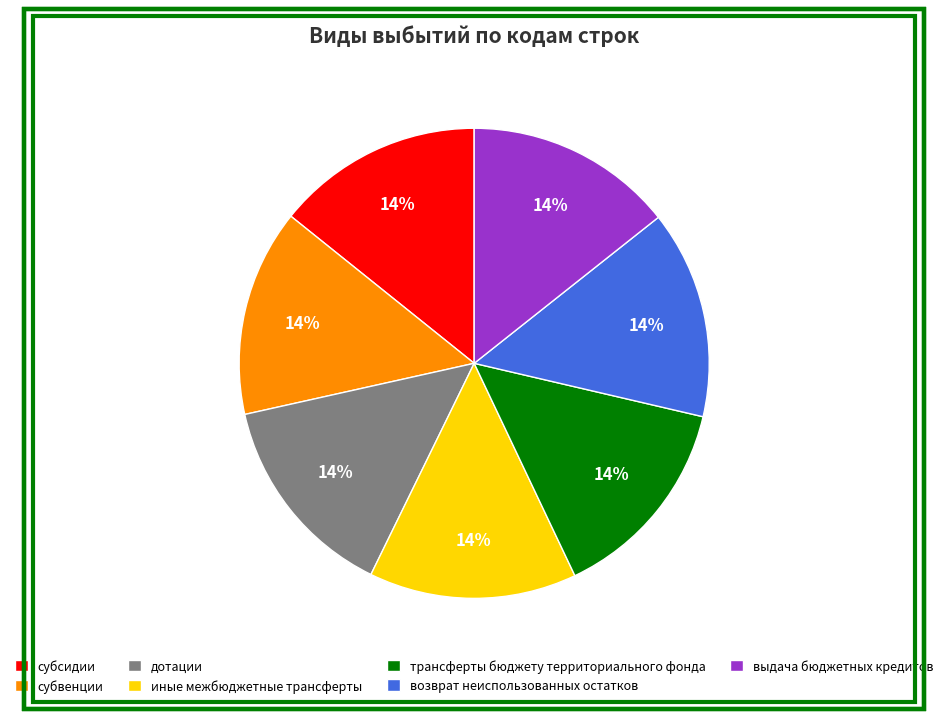

To the nearest percent, what is the combined percentage of трансферты бюджету территориального фонда and выдача бюджетных кредитов?

29%